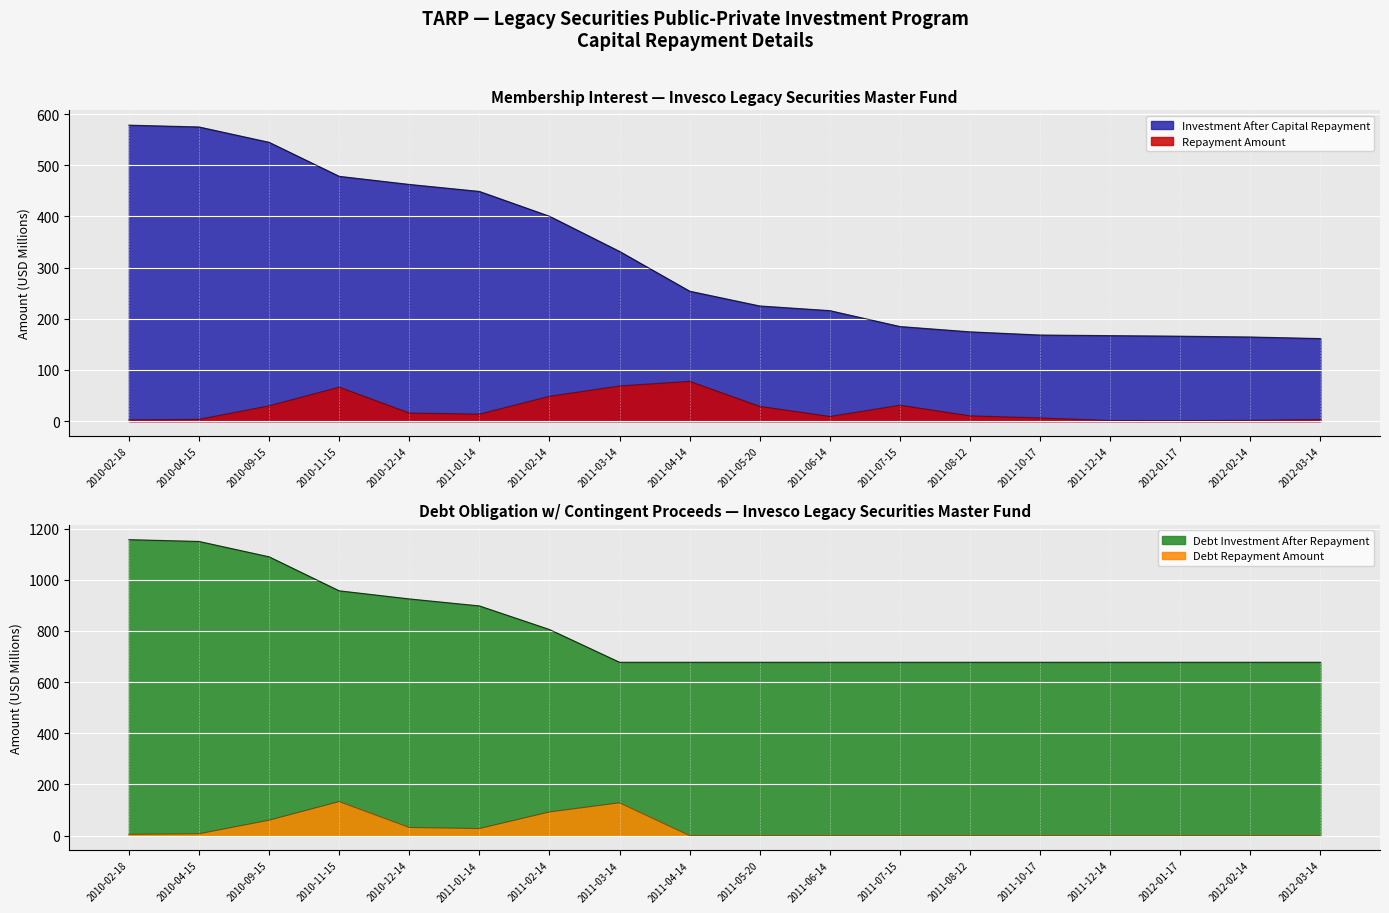

What is the label of the 12th point from the left?

2011-07-15